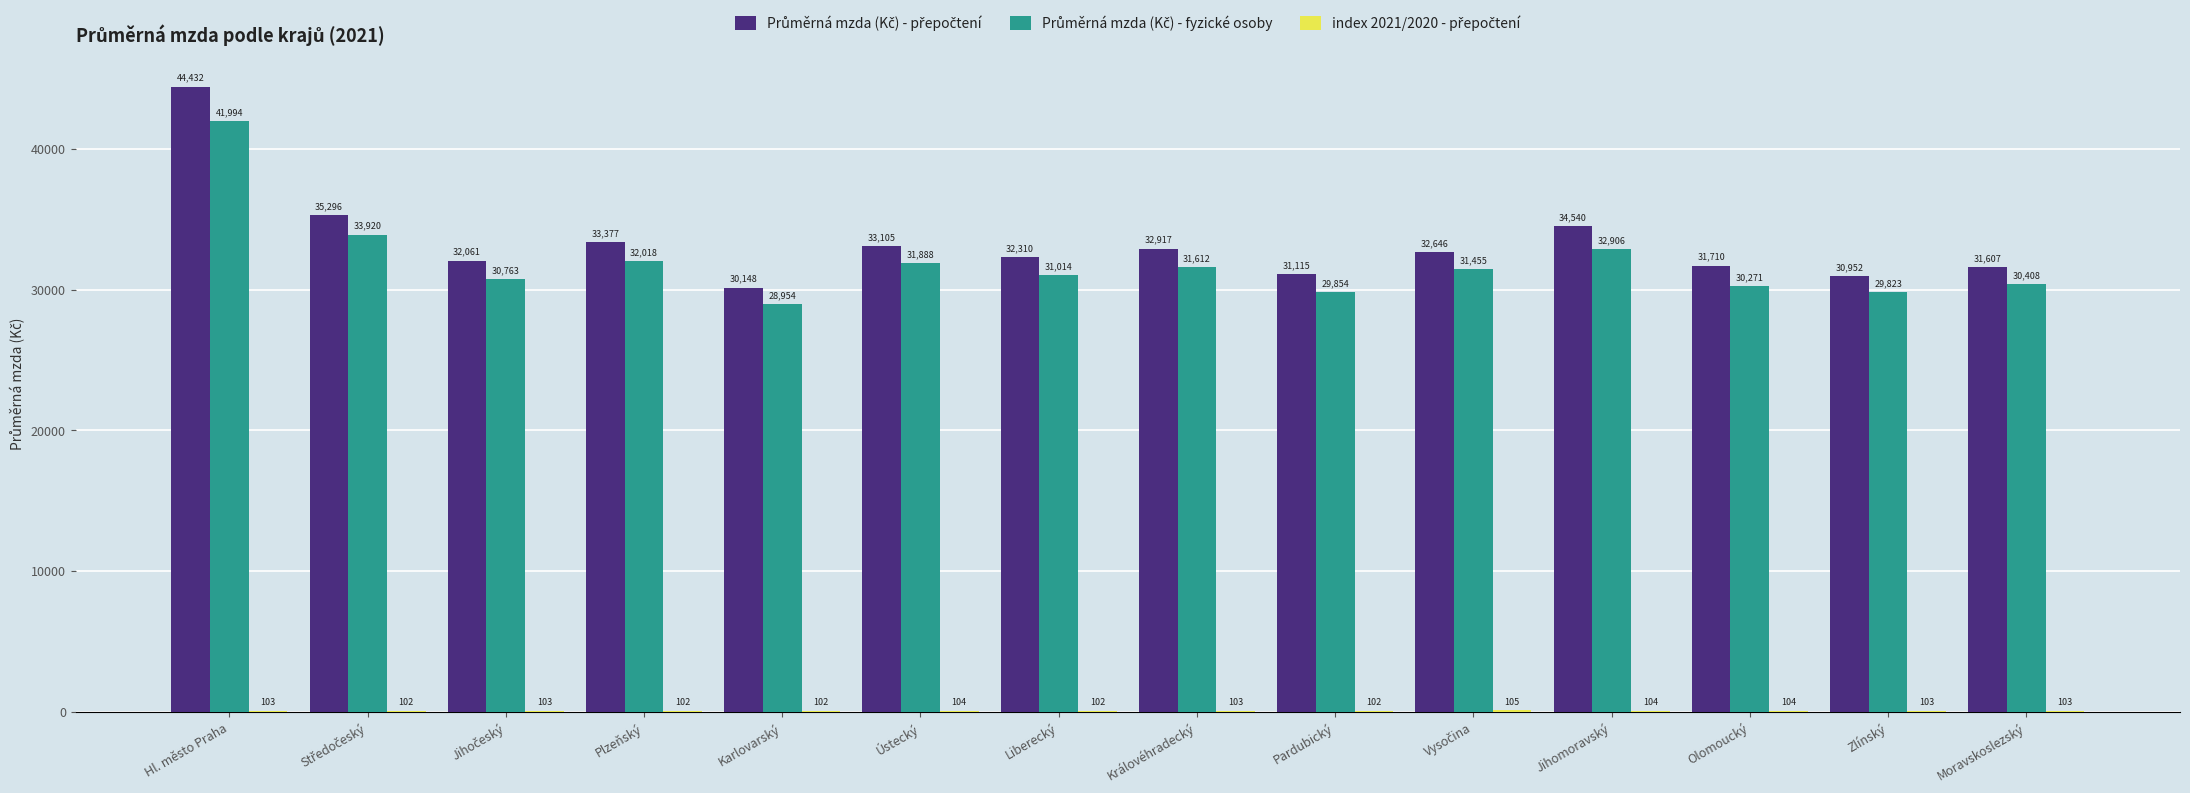

At which category is the sum across all series the highest?

Hl. město Praha